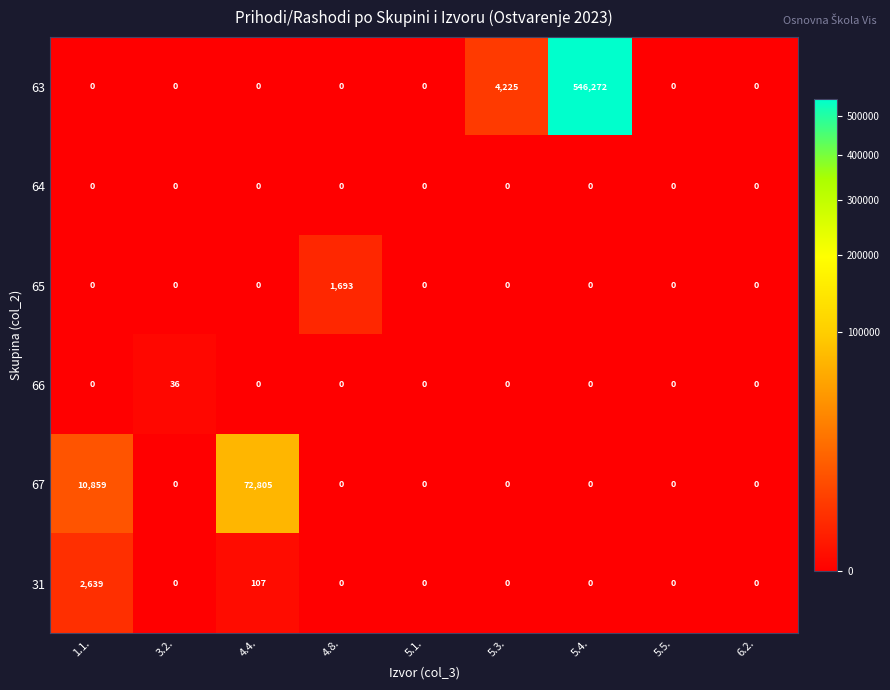

At which category is the sum across all series the highest?

5.4.